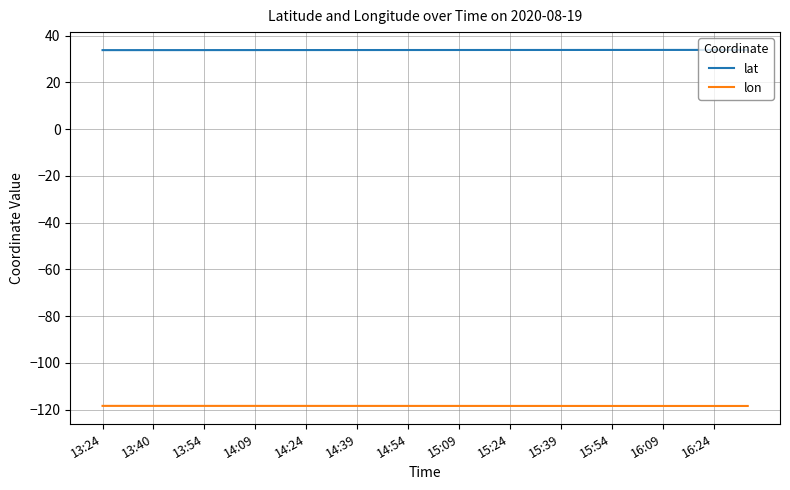

Which series has the largest total across all categories?

lat